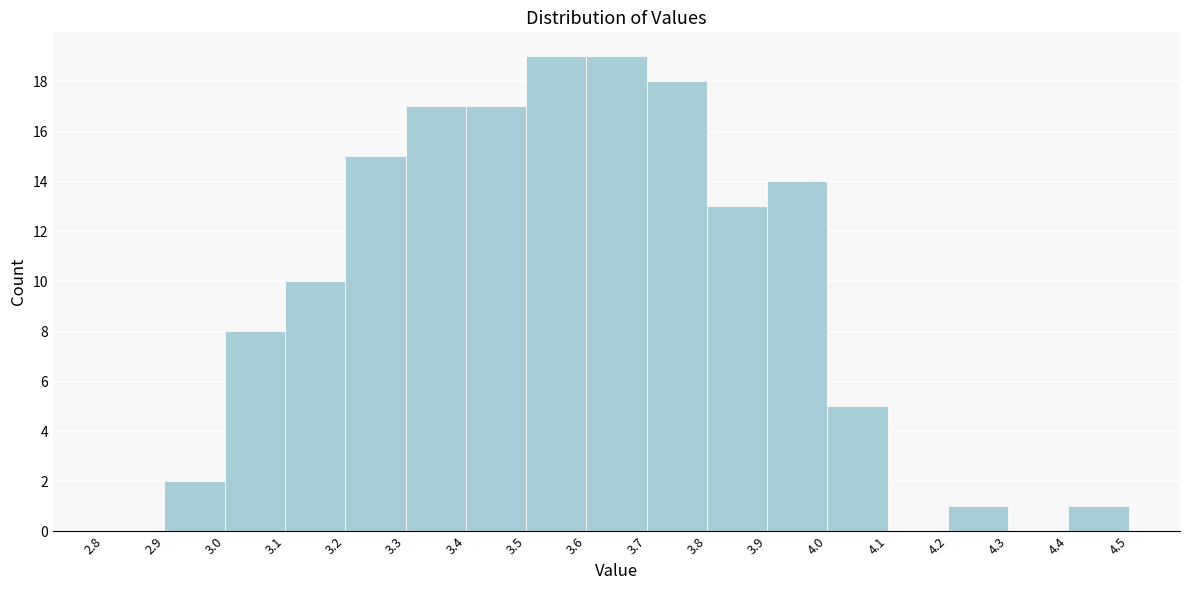

Reading left to right, list every bar in this chart as the range it spans on the x-axis followed by its height. The values are not printed on the chart, so give them approximately, as read against the axis.

2.8 to 2.9: 0
2.9 to 3.0: 2
3.0 to 3.1: 8
3.1 to 3.2: 10
3.2 to 3.3: 15
3.3 to 3.4: 17
3.4 to 3.5: 17
3.5 to 3.6: 19
3.6 to 3.7: 19
3.7 to 3.8: 18
3.8 to 3.9: 13
3.9 to 4.0: 14
4.0 to 4.1: 5
4.1 to 4.2: 0
4.2 to 4.3: 1
4.3 to 4.4: 0
4.4 to 4.5: 1